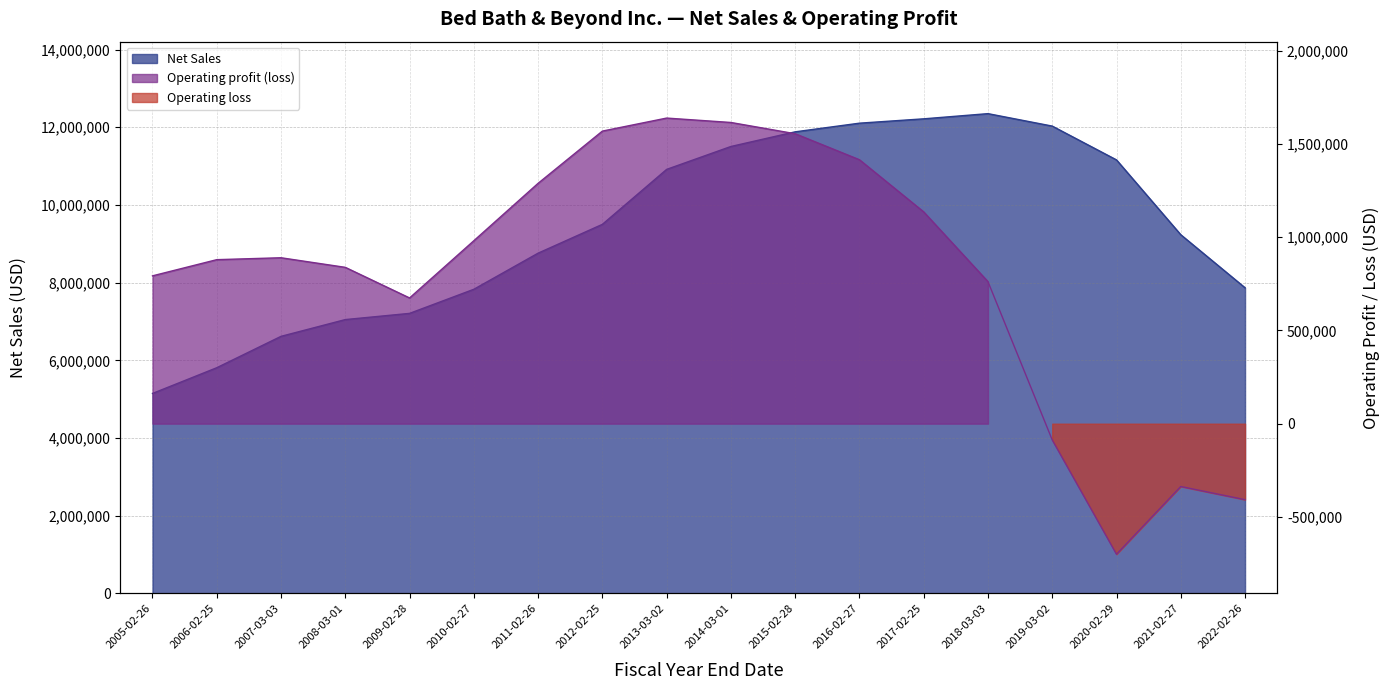

Between 2020-02-29 and 2010-02-27, which is larger?

2020-02-29